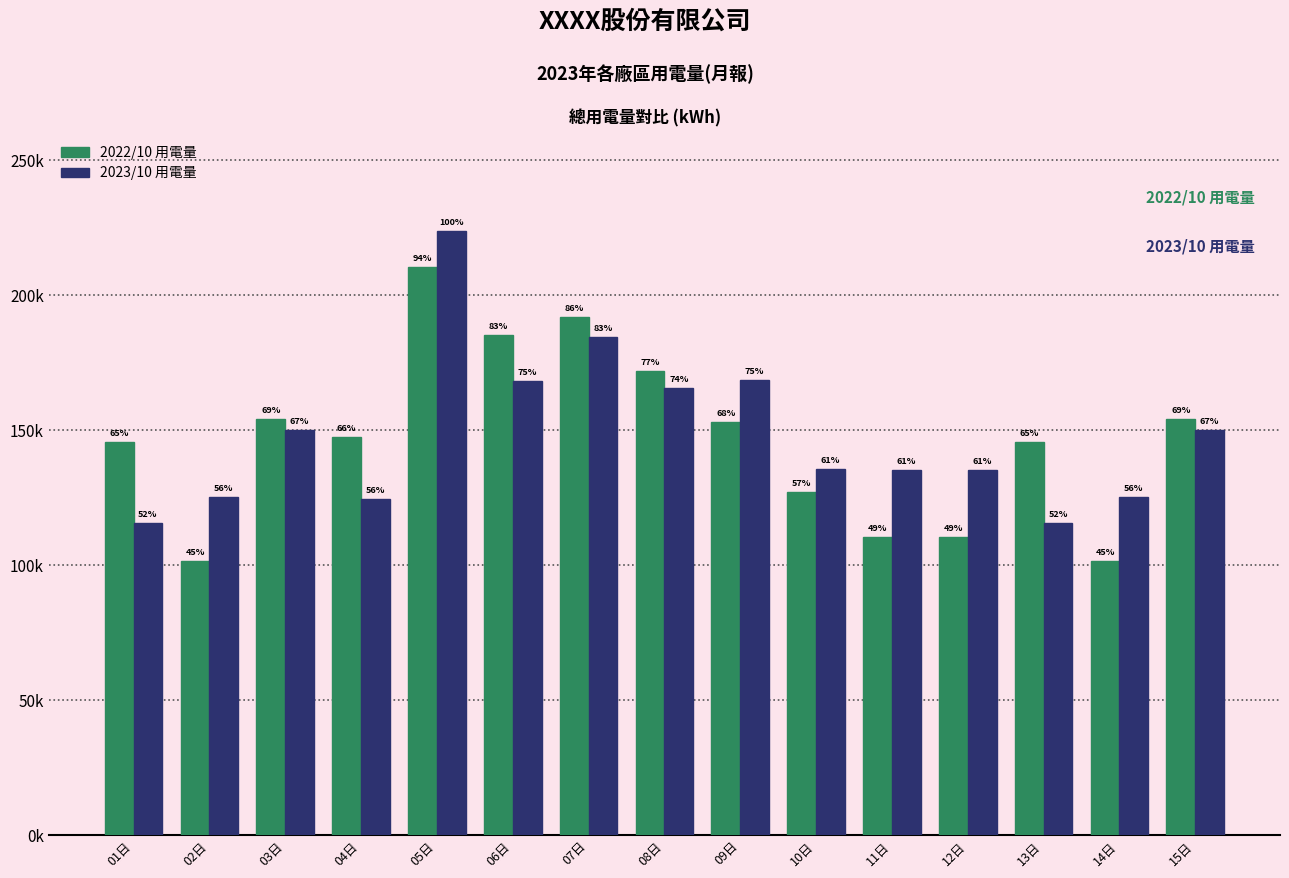

What is the value of the 2023/10 用電量 bar at the 12th from the left?

135247.0